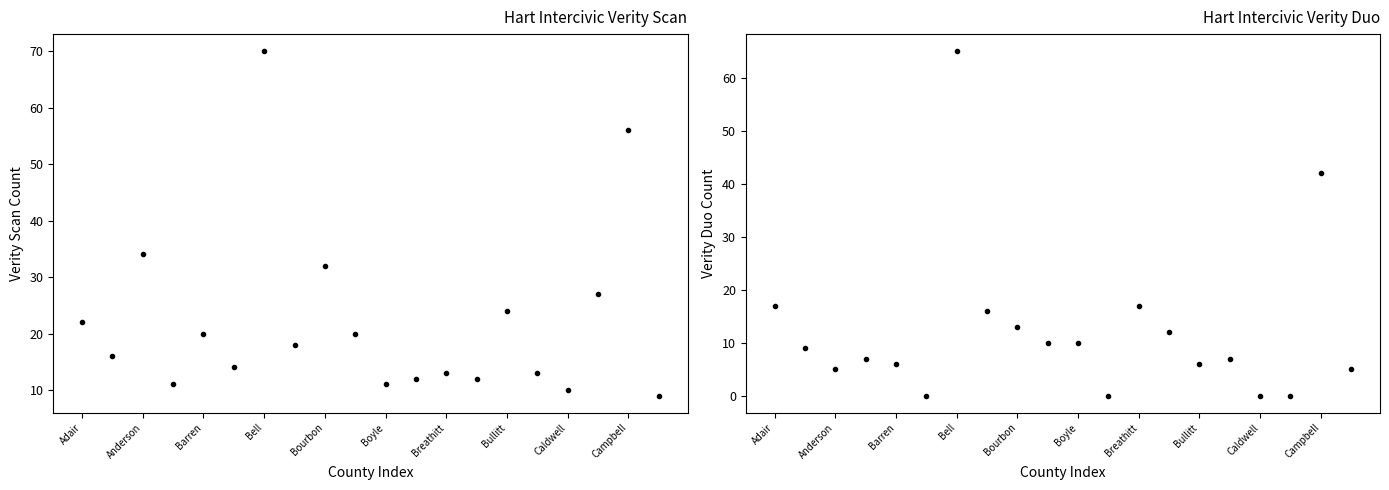

In Hart Intercivic Verity Scan, how many points are higher than both neighbors (excluding endpoints)?

7